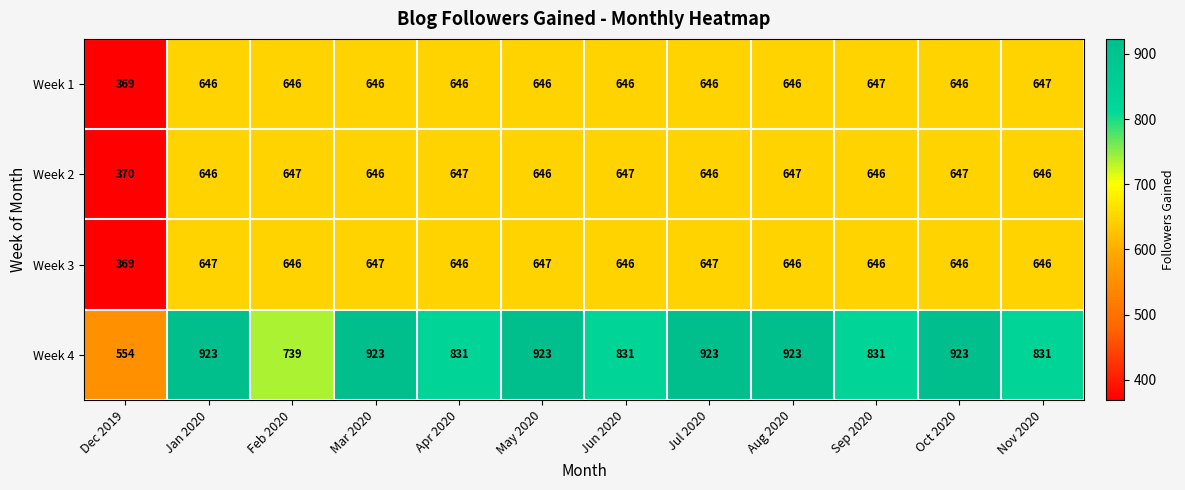

Which series has the widest spread of values?

Week 4